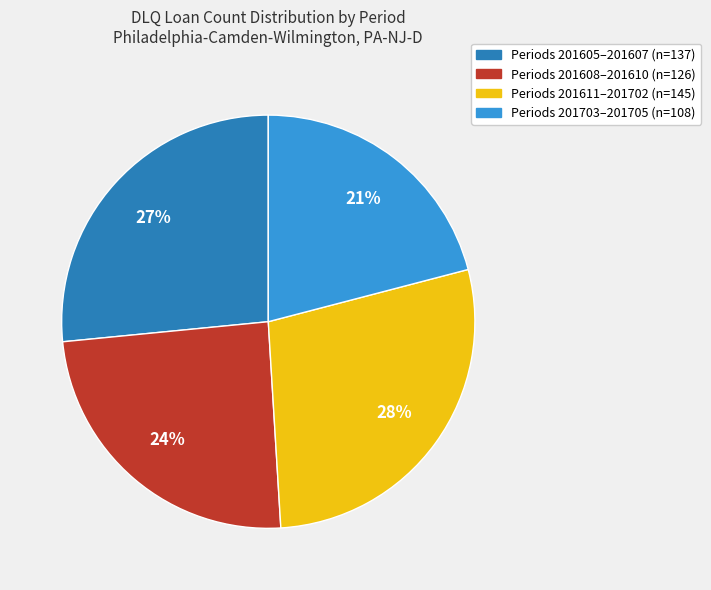

To the nearest percent, what is the average slice percentage?

25%